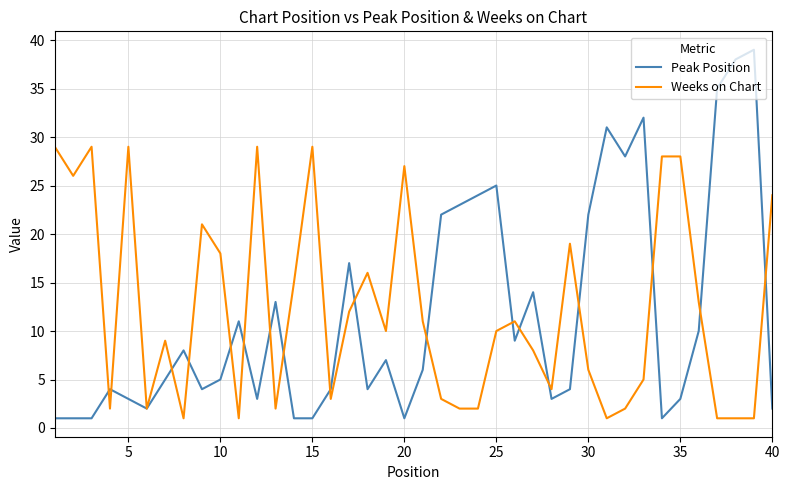

What is the greatest value displayed?

39